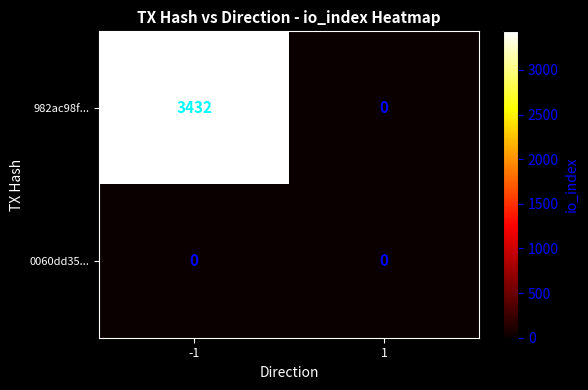

What is the difference between the 982ac98f... values at -1 and 1?

3432